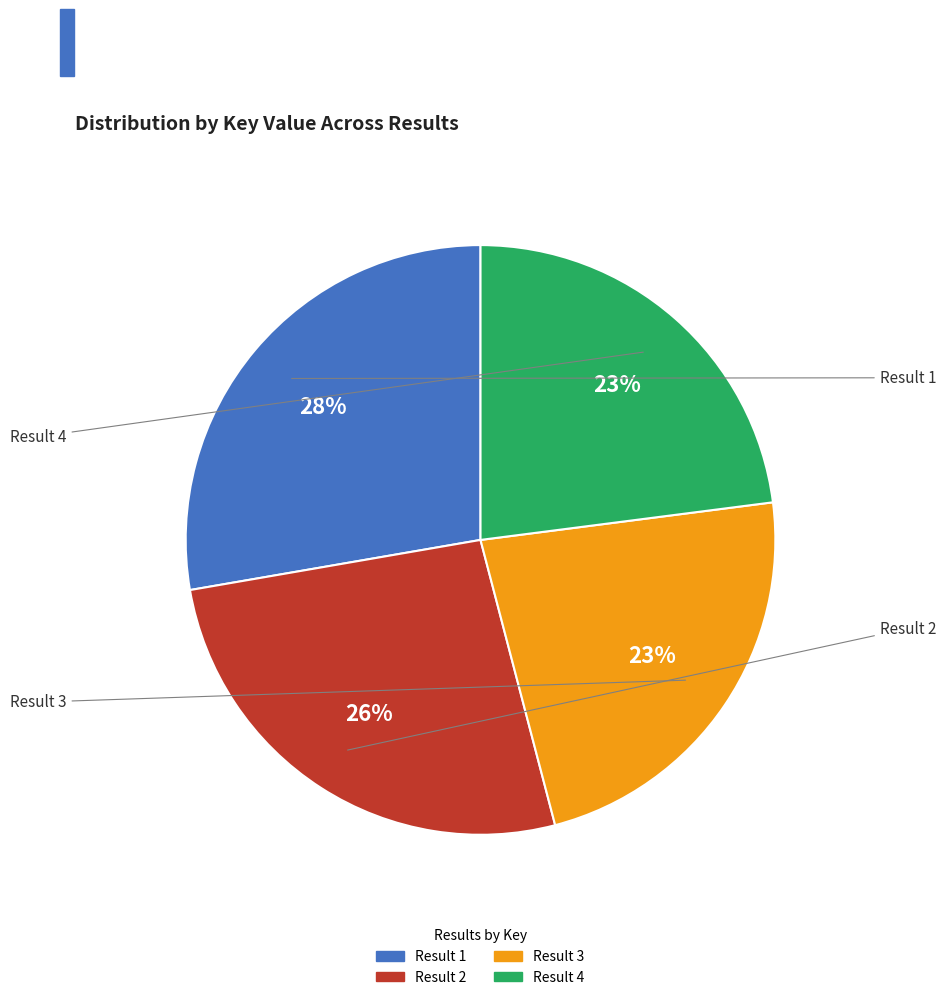

Which has a higher value, Result 3 or Result 1?

Result 1